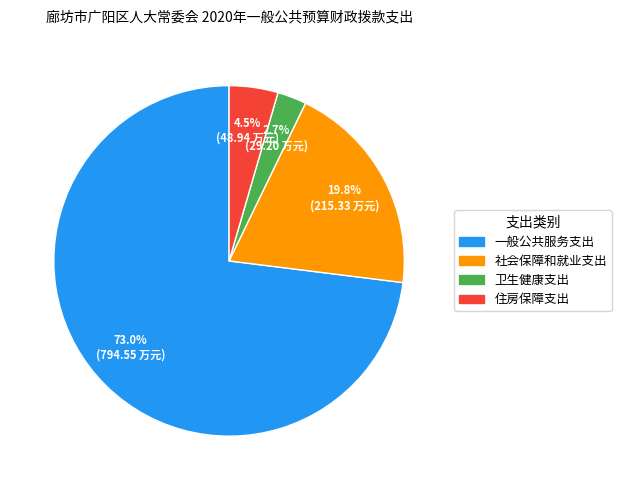

How many slices are in this pie chart?

4